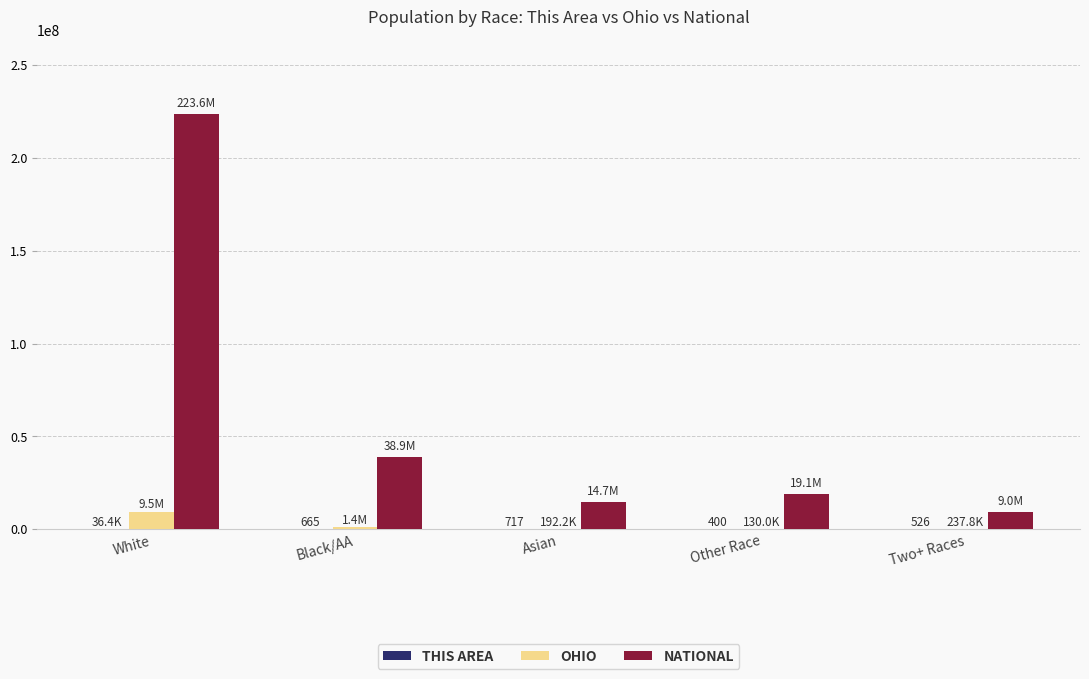

At which category is the sum across all series the highest?

White